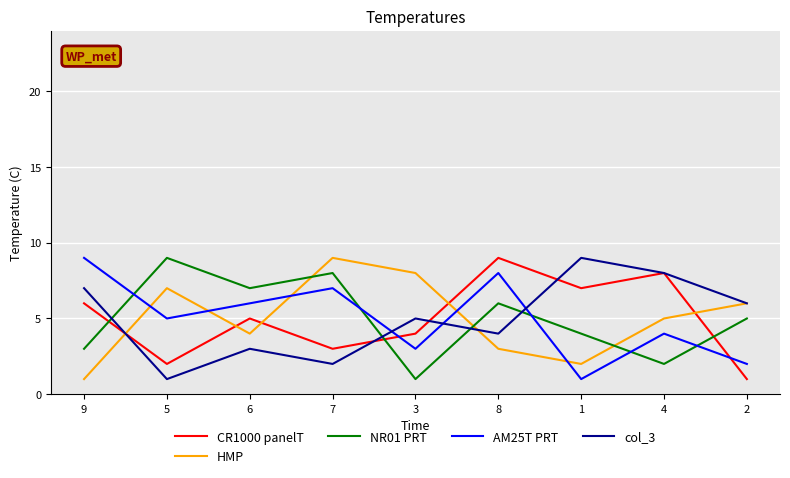

How many intersections are there between col_3 and NR01 PRT?

4